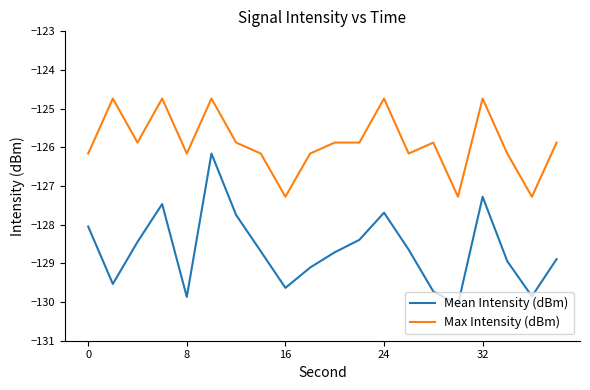

What are all the series names shown in the legend?

Mean Intensity (dBm), Max Intensity (dBm)